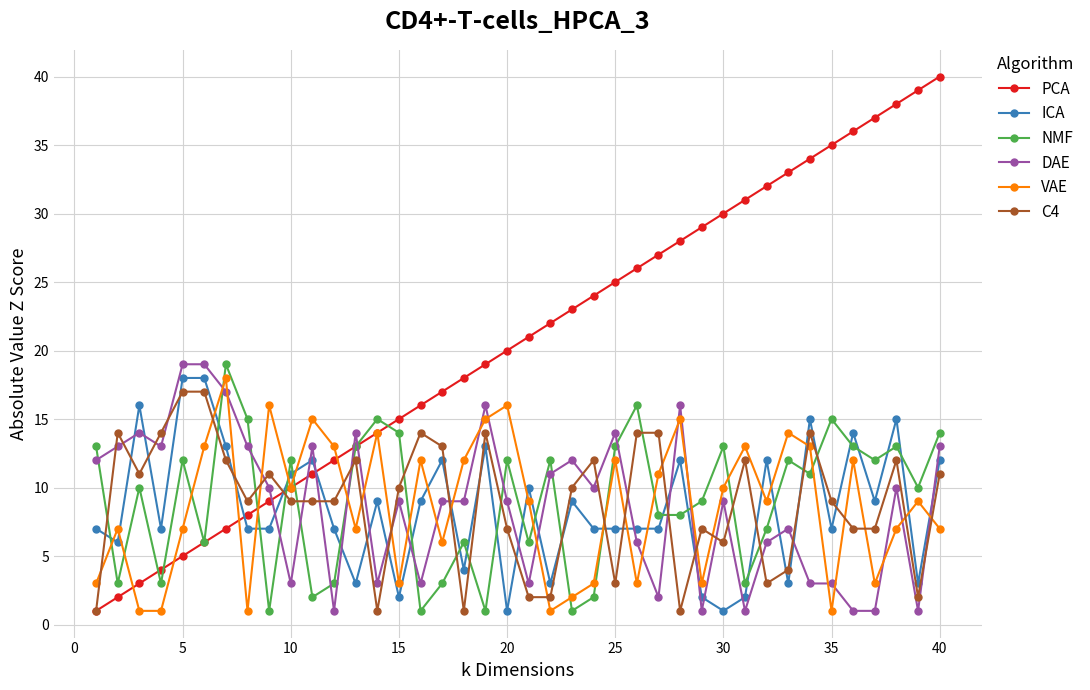

How many data points does each series have?

40